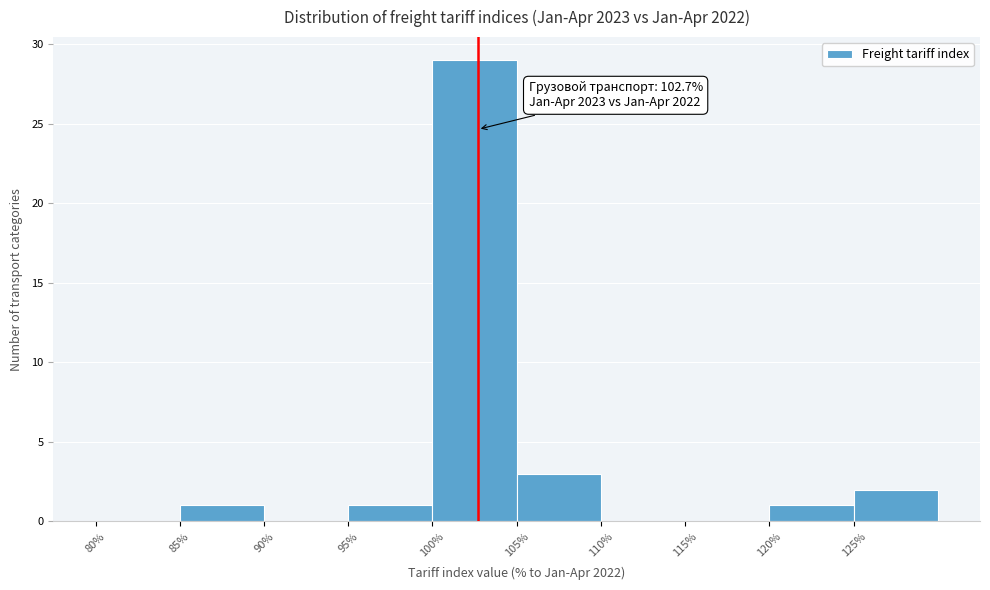

Over which range of the x-axis is the bar tallest?

100 to 105